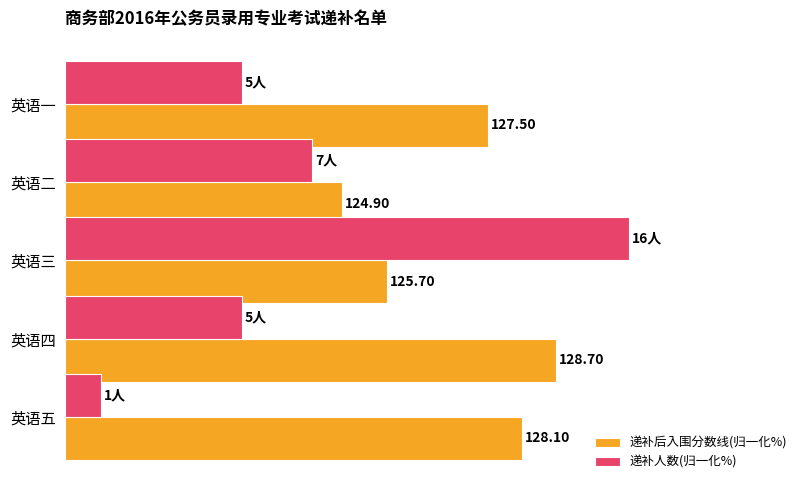

What are all the series names shown in the legend?

递补后入围分数线(归一化%), 递补人数(归一化%)